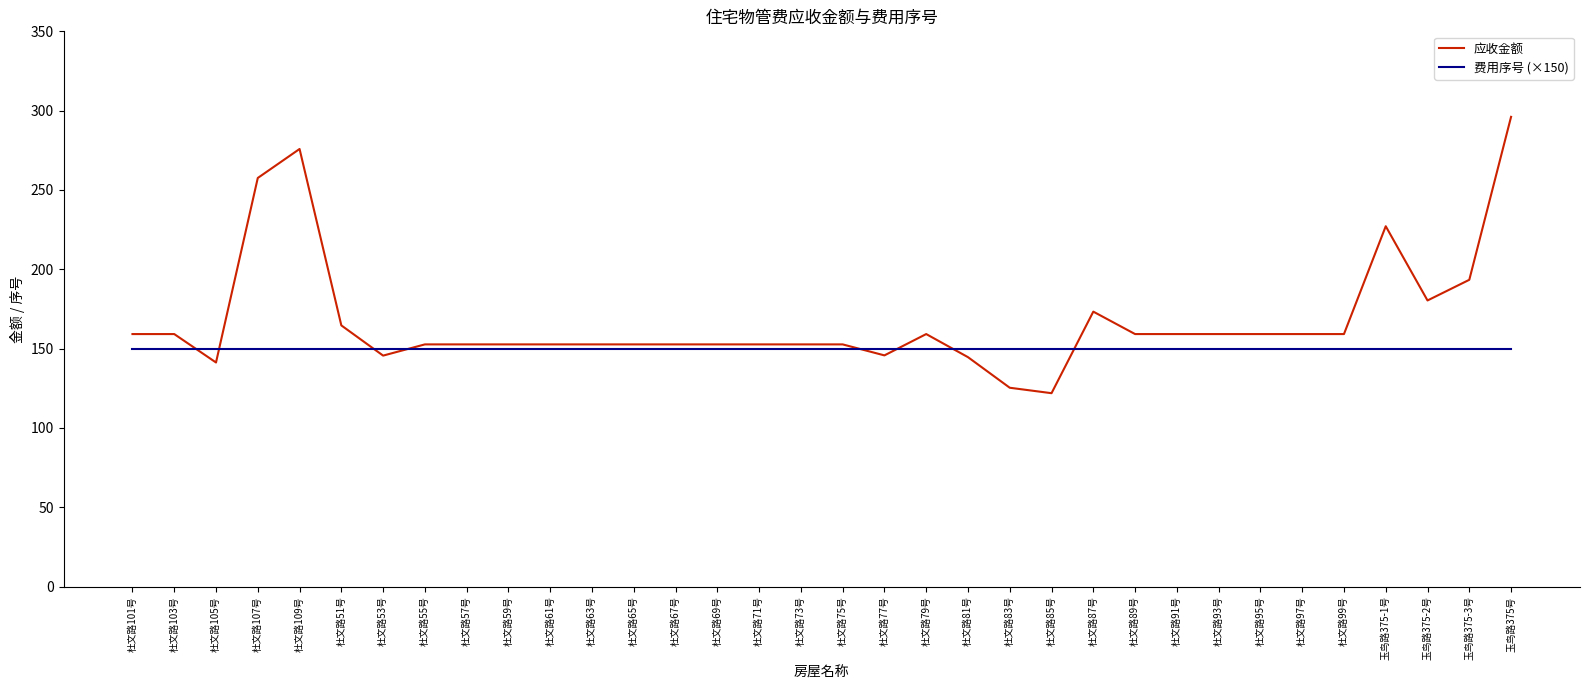

The value of 费用序号 (×150) at 杜文路105号 is 150.0. True or false?

True